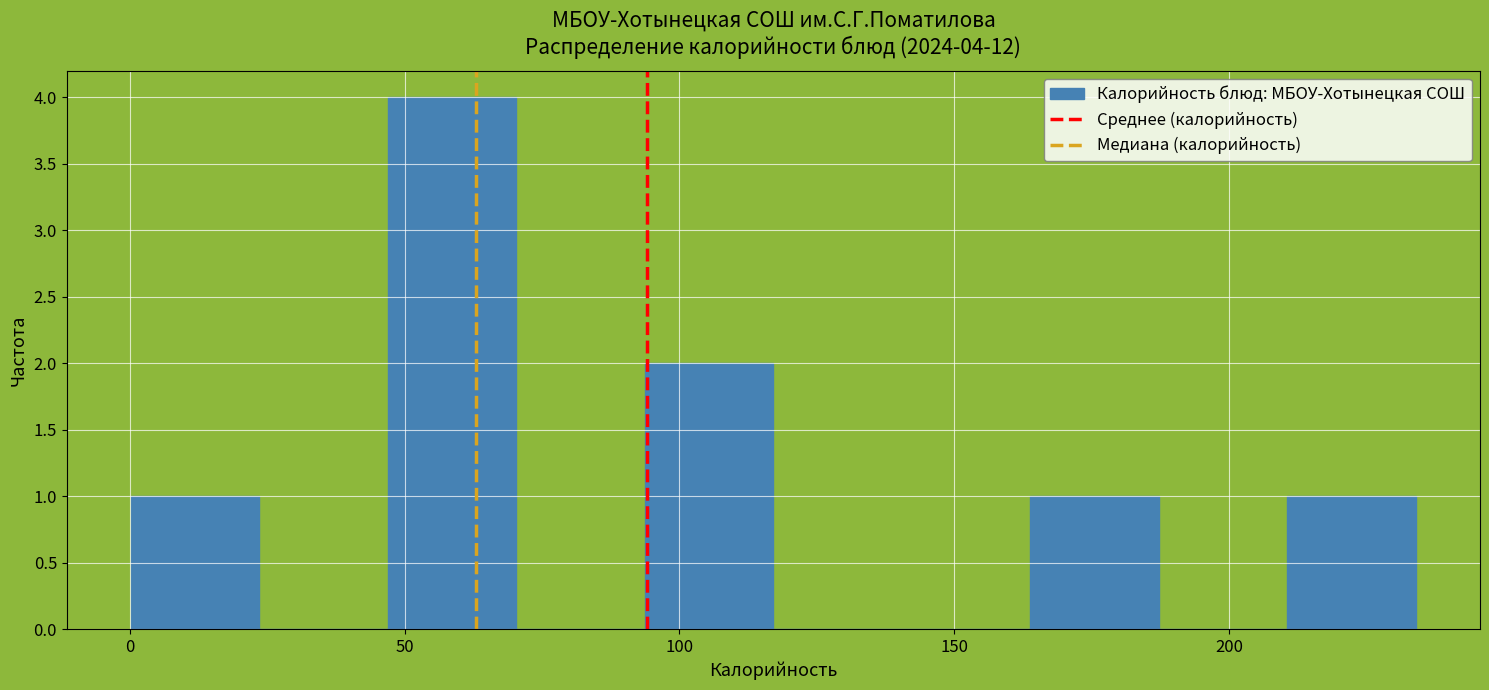

Over which range of the x-axis is the bar tallest?

45 to 70